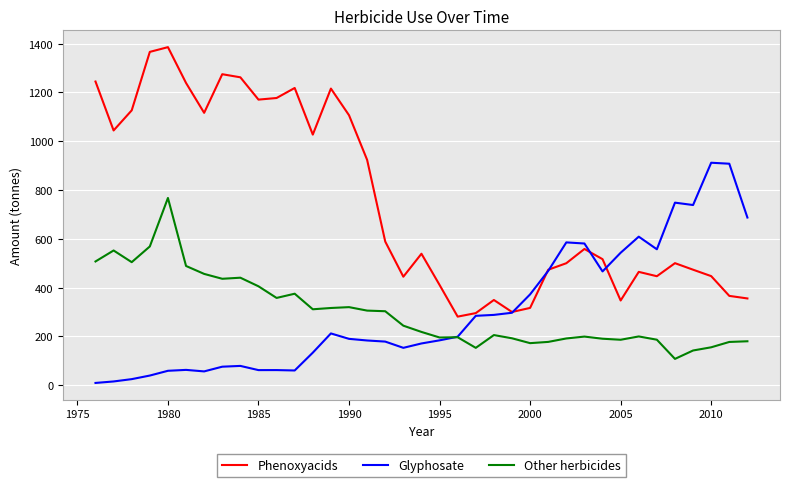

What is the greatest value displayed?

1385.8